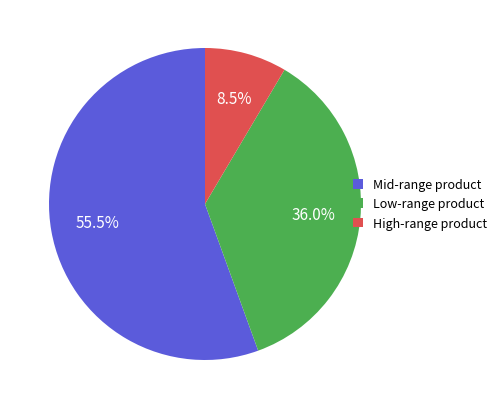

Is the sum of Low-range product and High-range product greater than half?

No